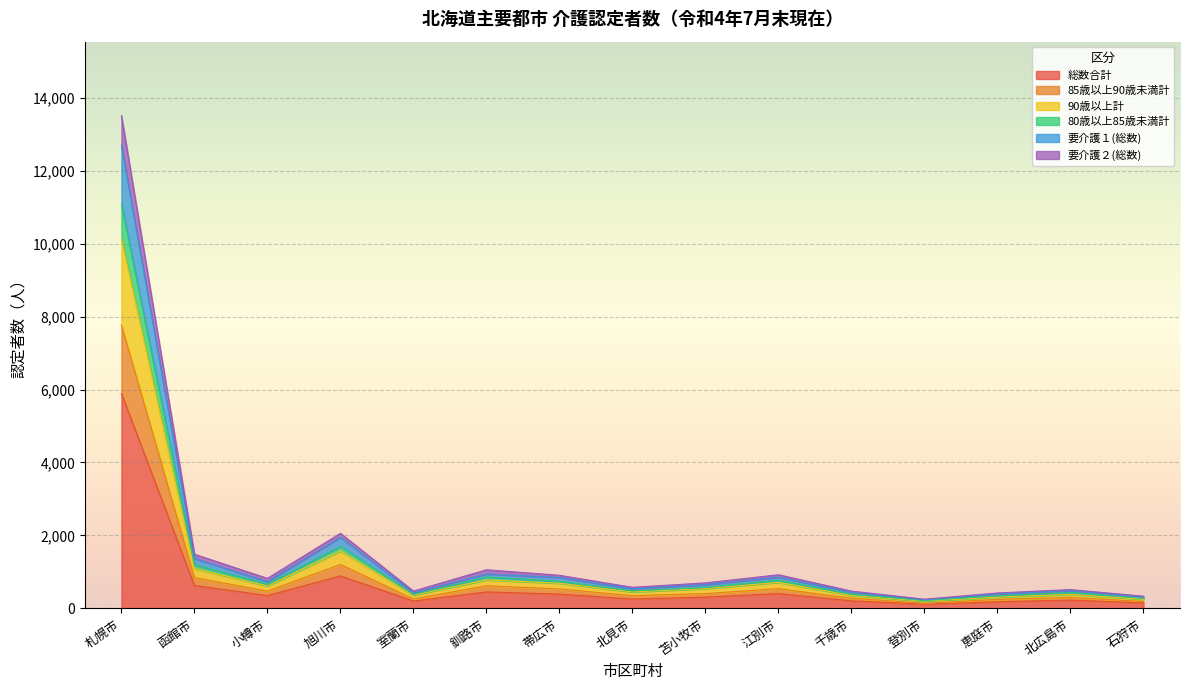

At which category is the sum across all series the highest?

札幌市